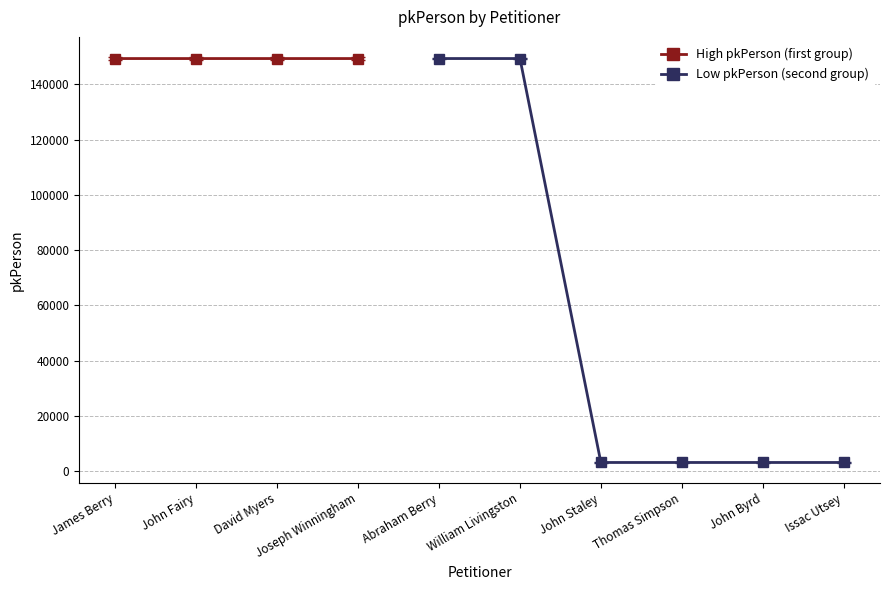

Is it true that High pkPerson (first group) equals 206628 at James Berry?

False